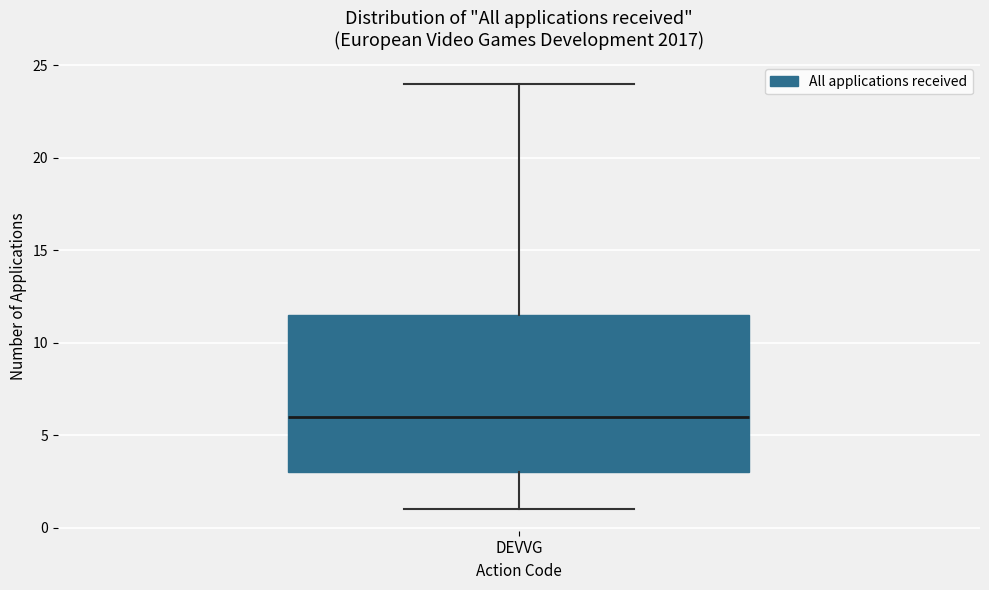

Where does the upper whisker of the box for DEVVG end on the y-axis? The values are not printed on the chart, so give them approximately, as read against the axis.

24.0